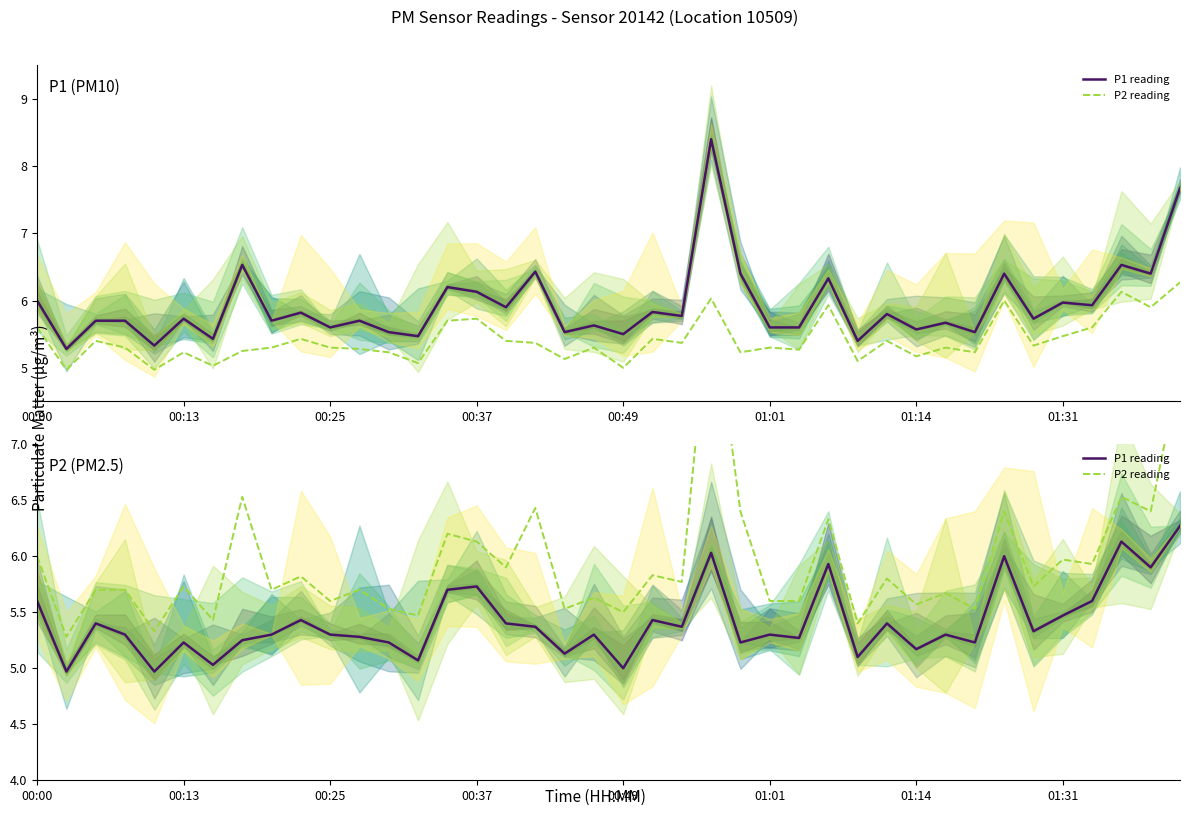

List the series in order of their peak value, lowest first.

P1 reading, P2 reading